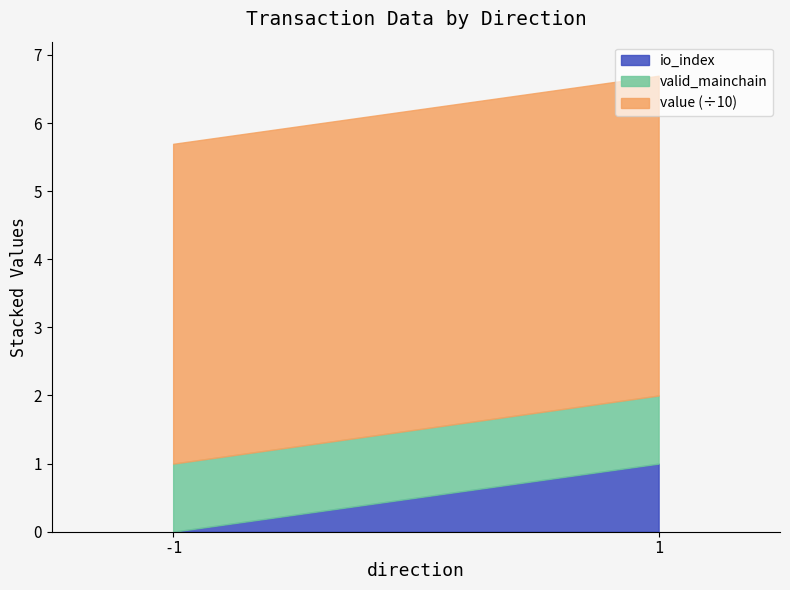

The io_index series shows 0.4 at 1. True or false?

False